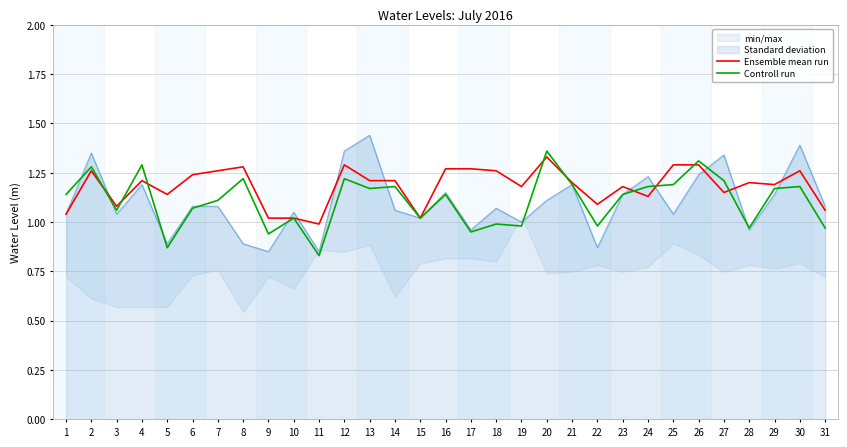

How many intersections are there between Ensemble mean run and Controll run?

9